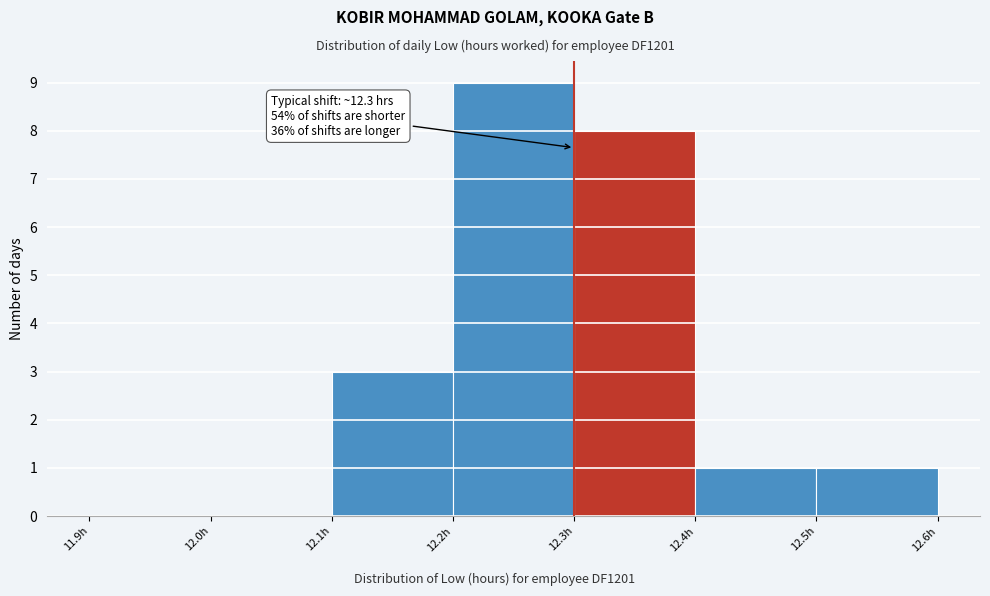

Which range on the x-axis has the tallest bar?

12.2 to 12.3